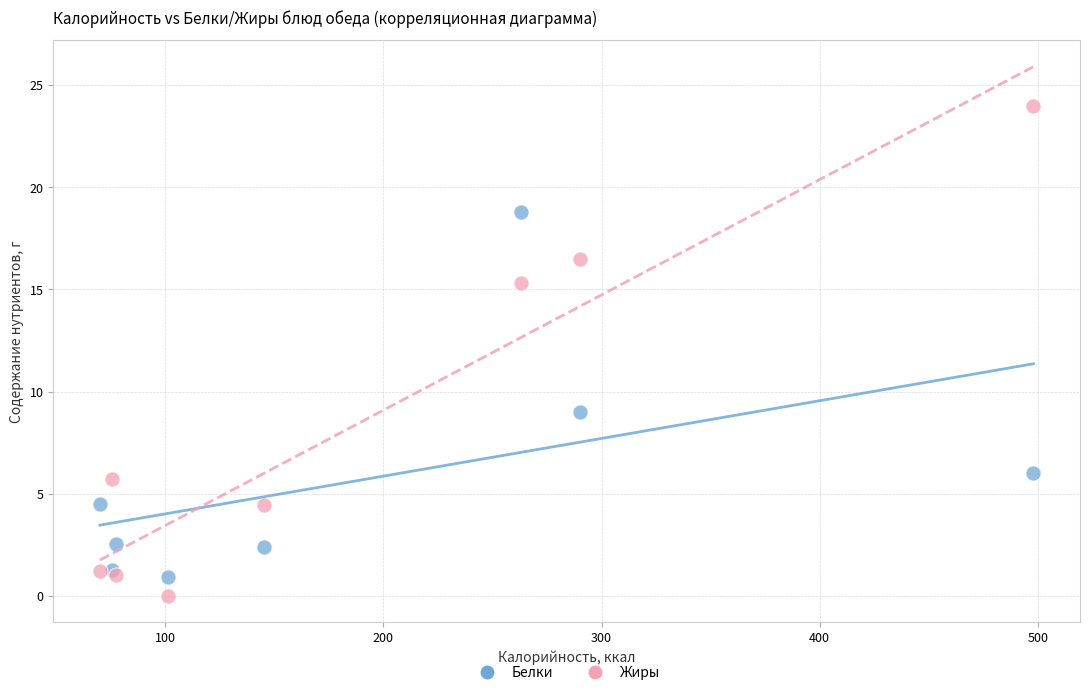

Which series contains the highest Y value?

Жиры